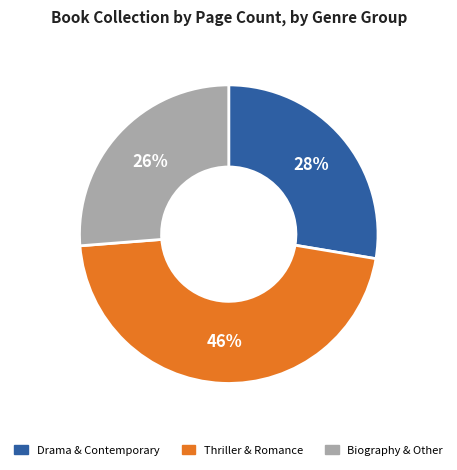

To the nearest percent, what portion does Drama & Contemporary represent?

28%